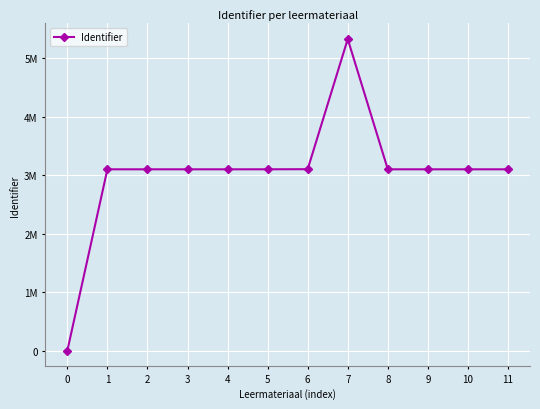

Which has a higher value, 9 or 0?

9